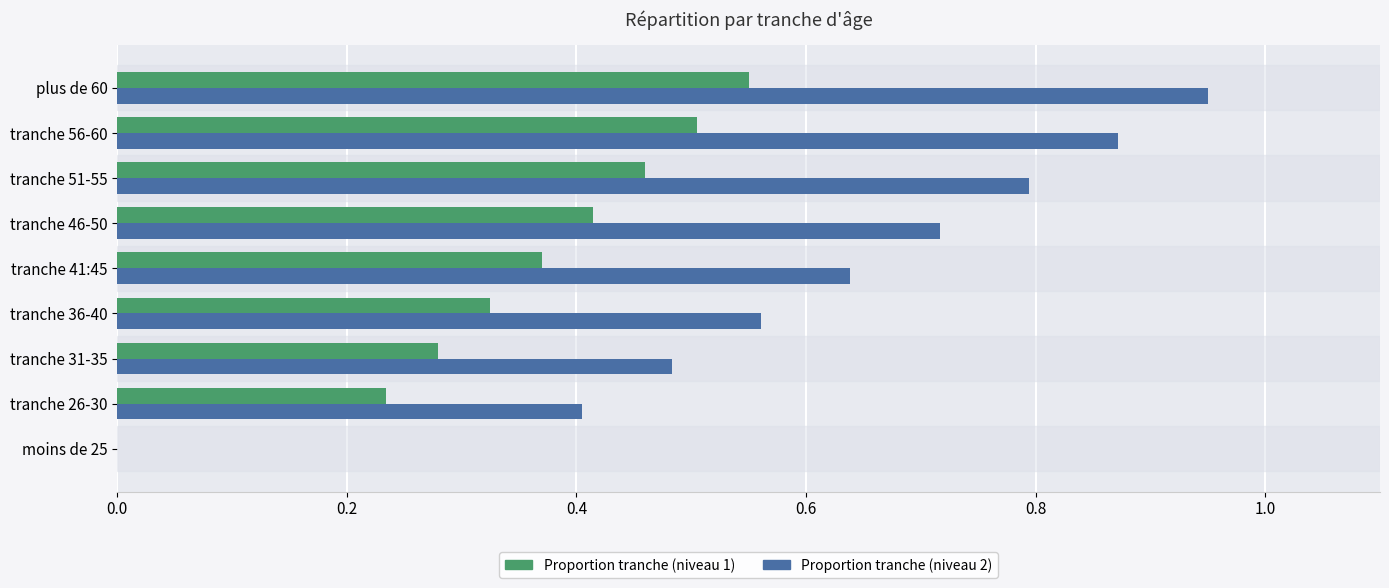

What is the sum of the Proportion tranche (niveau 2) values at plus de 60 and tranche 31-35?

1.4